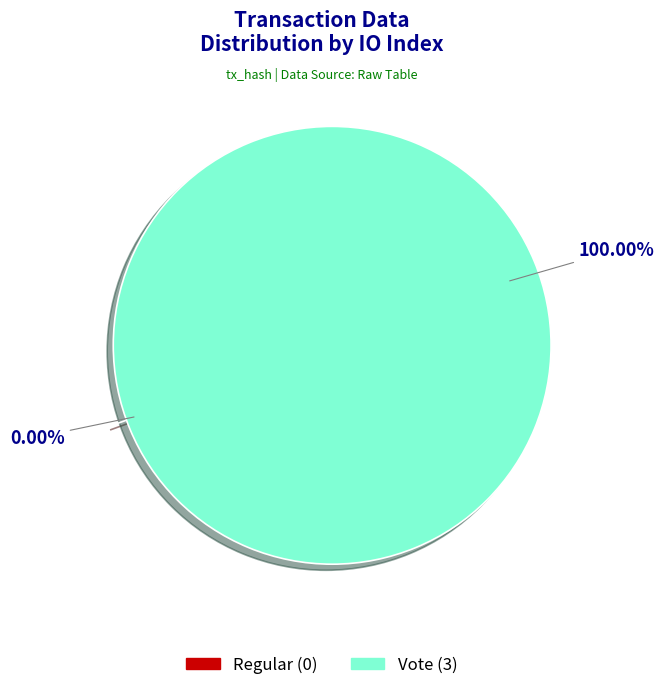

Which category has the smallest portion of the pie?

Regular (io_index=0)